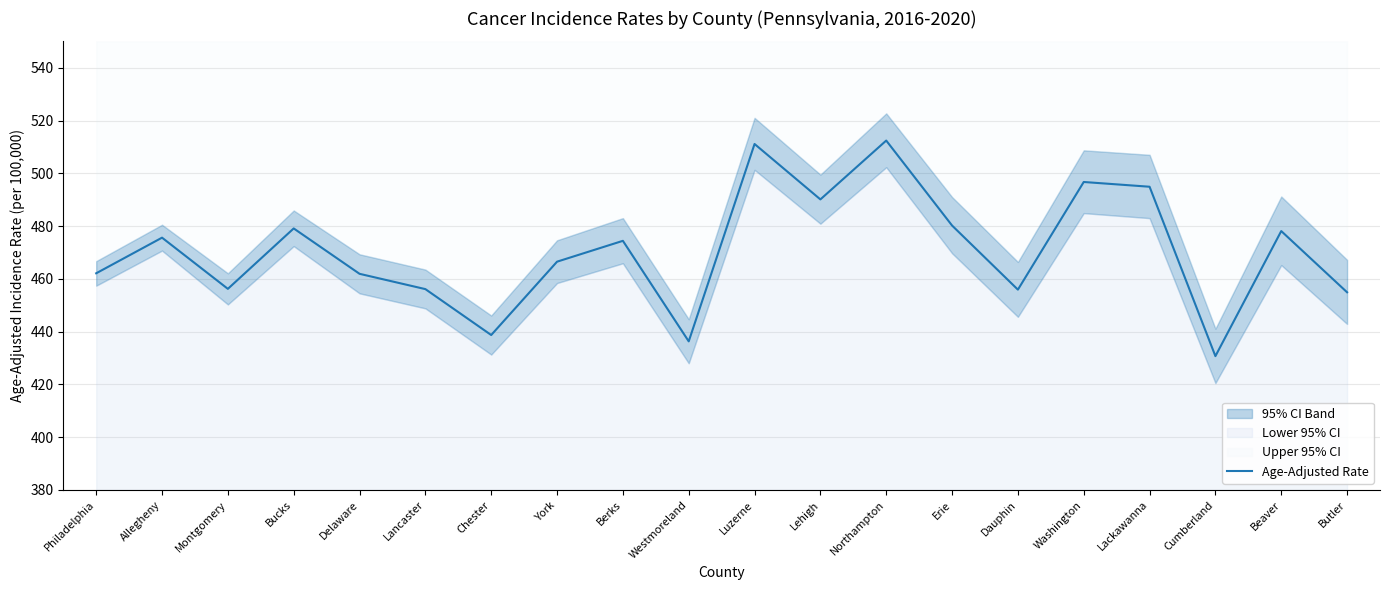

True or false: there are more than 0 points higher than both neighbors.

True